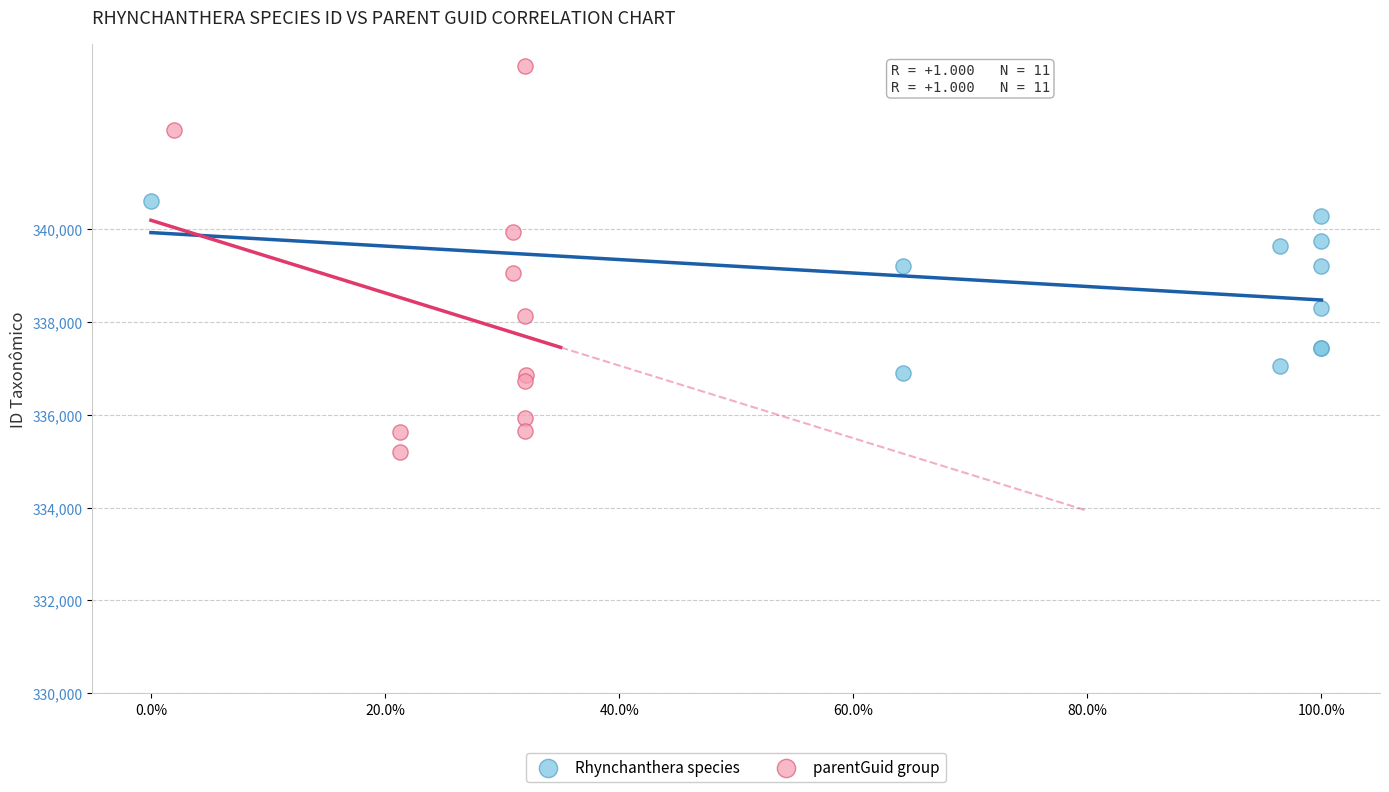

What are all the series names shown in the legend?

Rhynchanthera species, parentGuid group